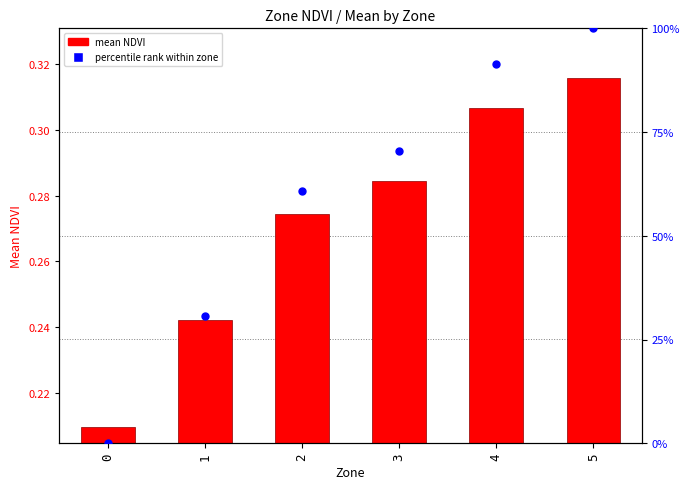

What are all the series names shown in the legend?

mean NDVI, percentile rank within zone